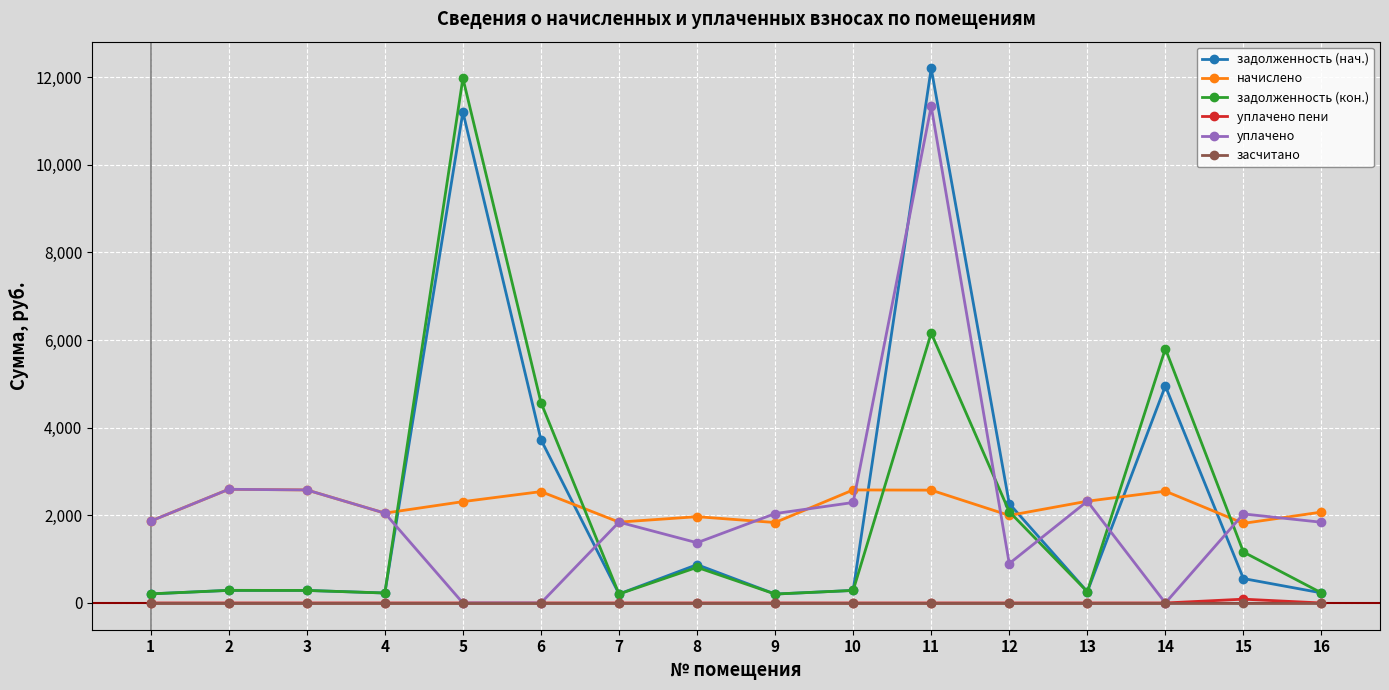

True or false: задолженность (нач.) has more than 2 interior local peaks.

True